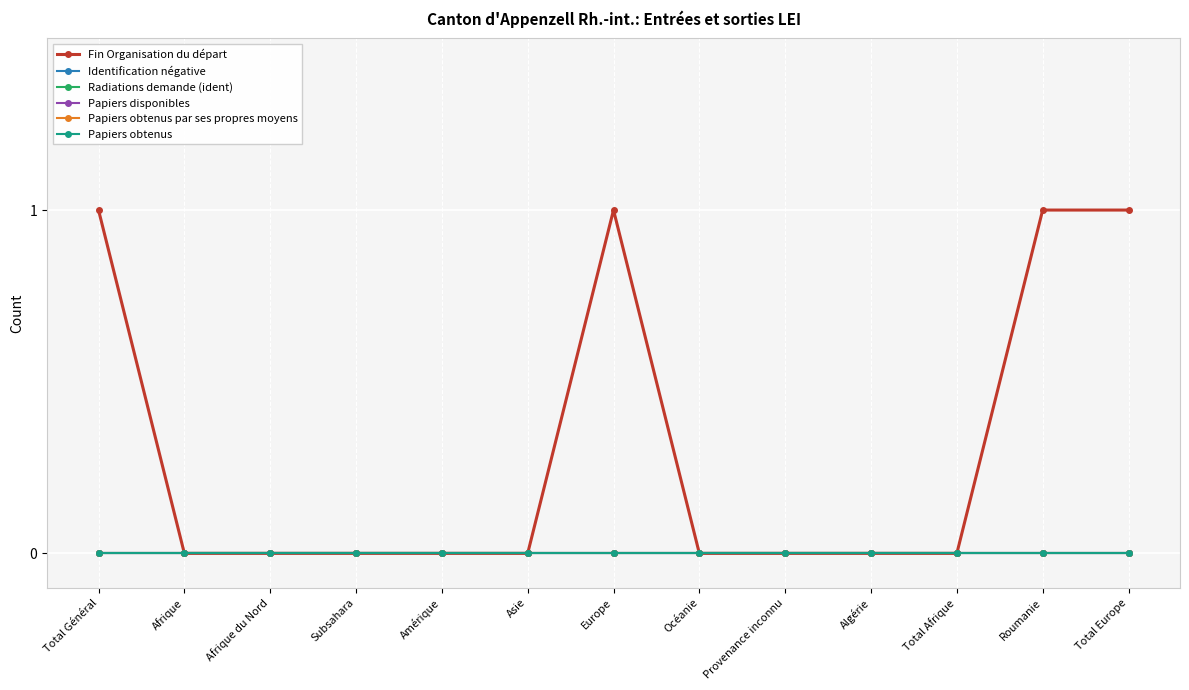

Is this an area chart (filled region under the line)?

No